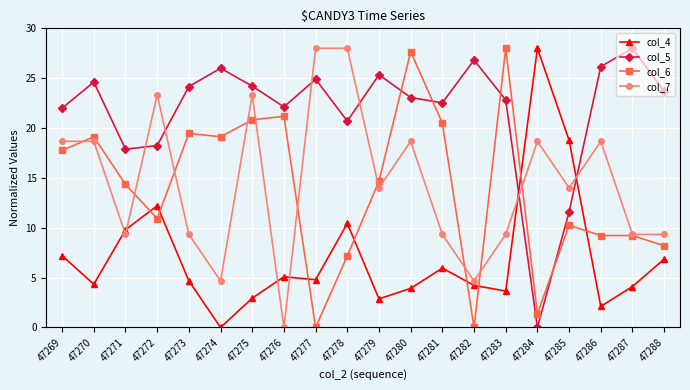

Does the chart have visible grid lines?

Yes